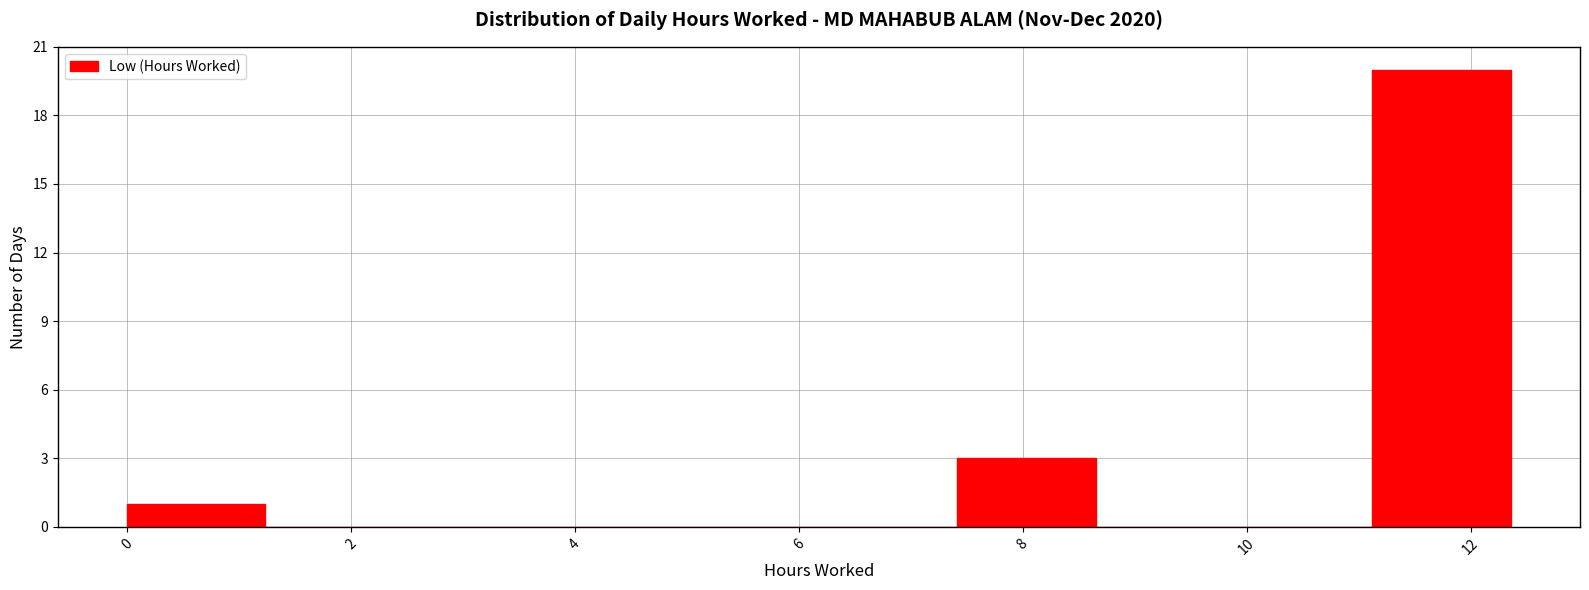

Reading left to right, transcribe this chart: for each bar, give the range it covers on the x-axis and its height. Neither the bar edges nor the heights are printed on the chart, so give them approximately, as read against the axes.

0.0 to 1.2: 1
1.2 to 2.4: 0
2.4 to 3.8: 0
3.8 to 5.0: 0
5.0 to 6.2: 0
6.2 to 7.4: 0
7.4 to 8.6: 3
8.6 to 9.8: 0
9.8 to 11.2: 0
11.2 to 12.4: 20